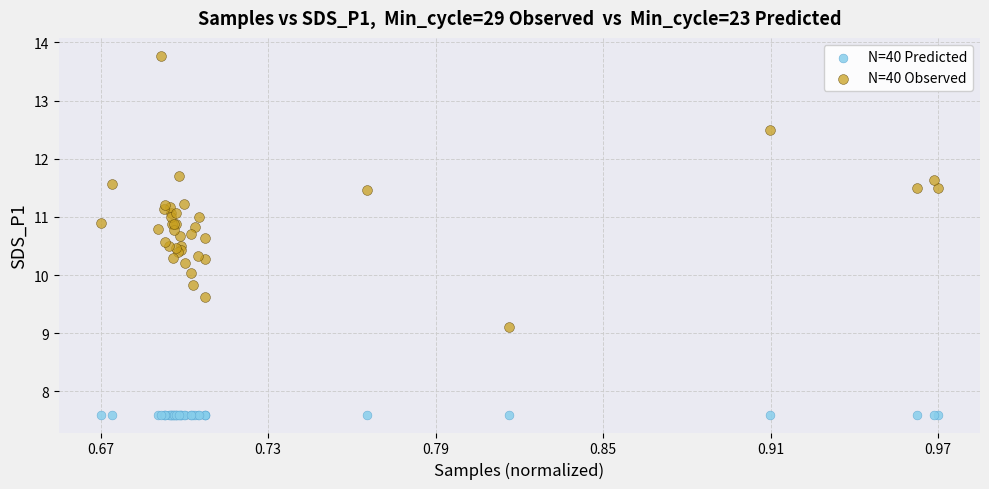

Which series contains the lowest Y value?

N=40 Predicted